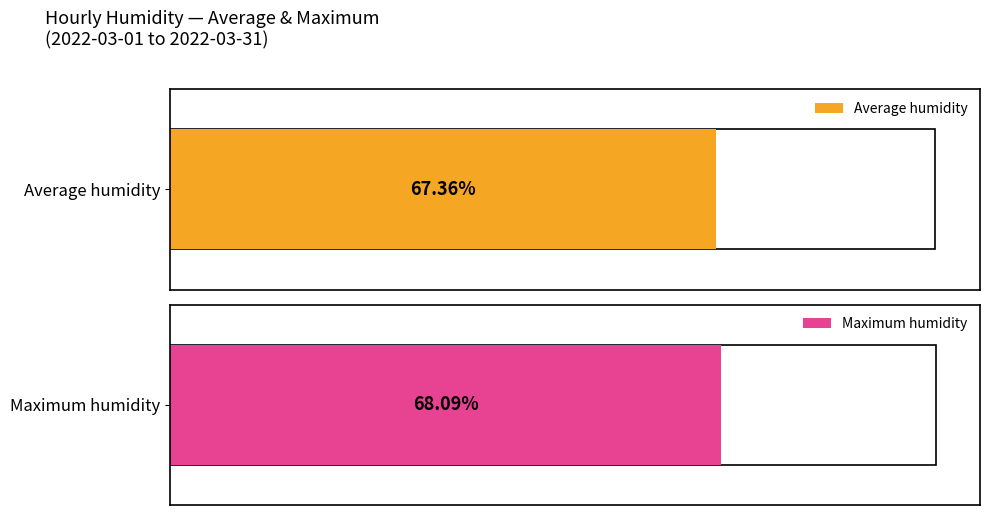

What are all the series names shown in the legend?

Average humidity, Maximum humidity